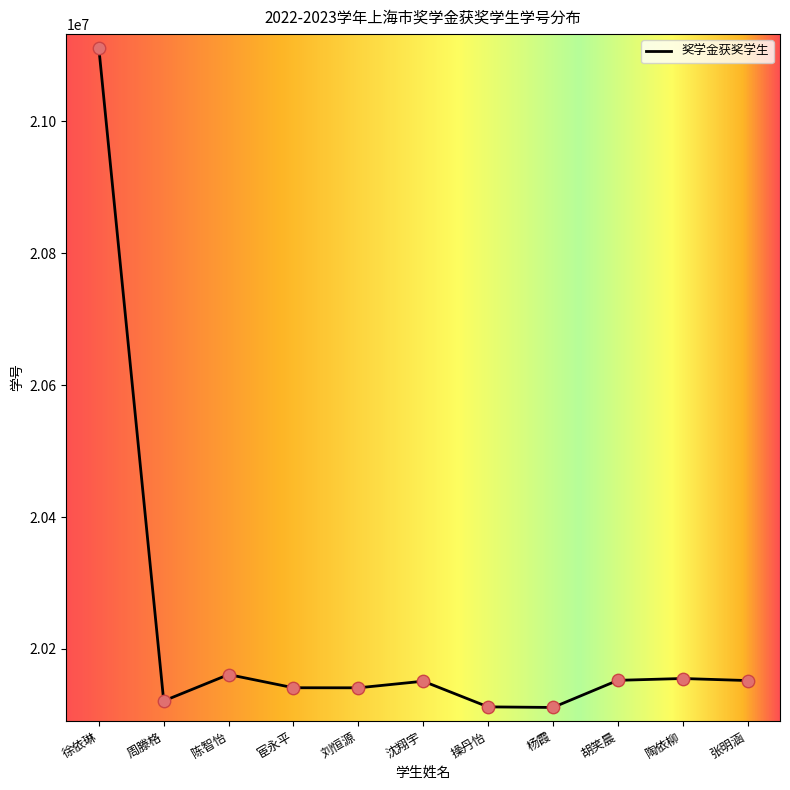

Approximately how many times larger is the value at 宦永平 compared to 操丹怡?

1.0